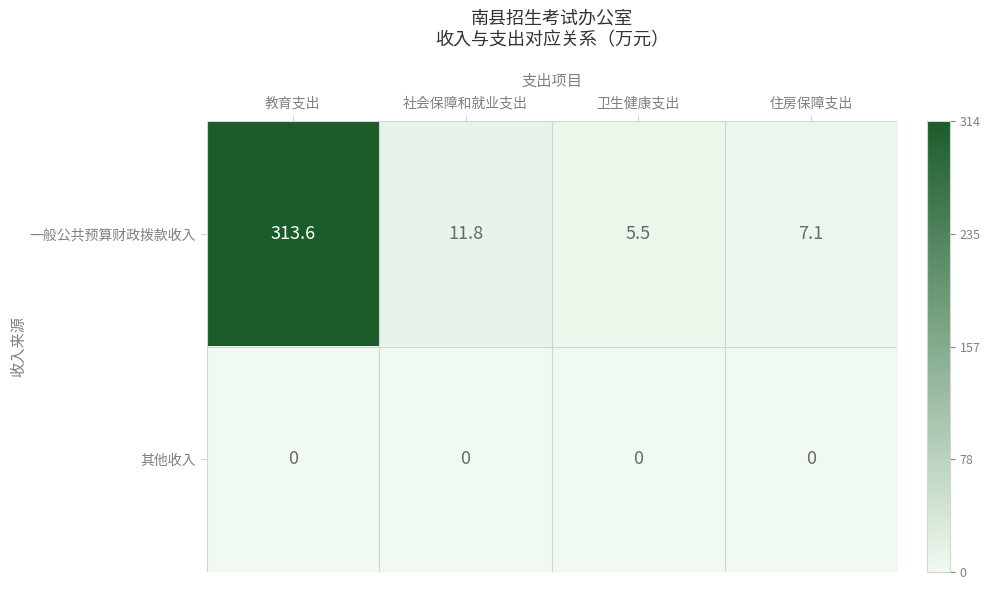

Reading right to left, list all the values displayed in this chart.

一般公共预算财政拨款收入: 7.1	5.5	11.8	313.6
其他收入: 0.0	0.0	0.0	0.0